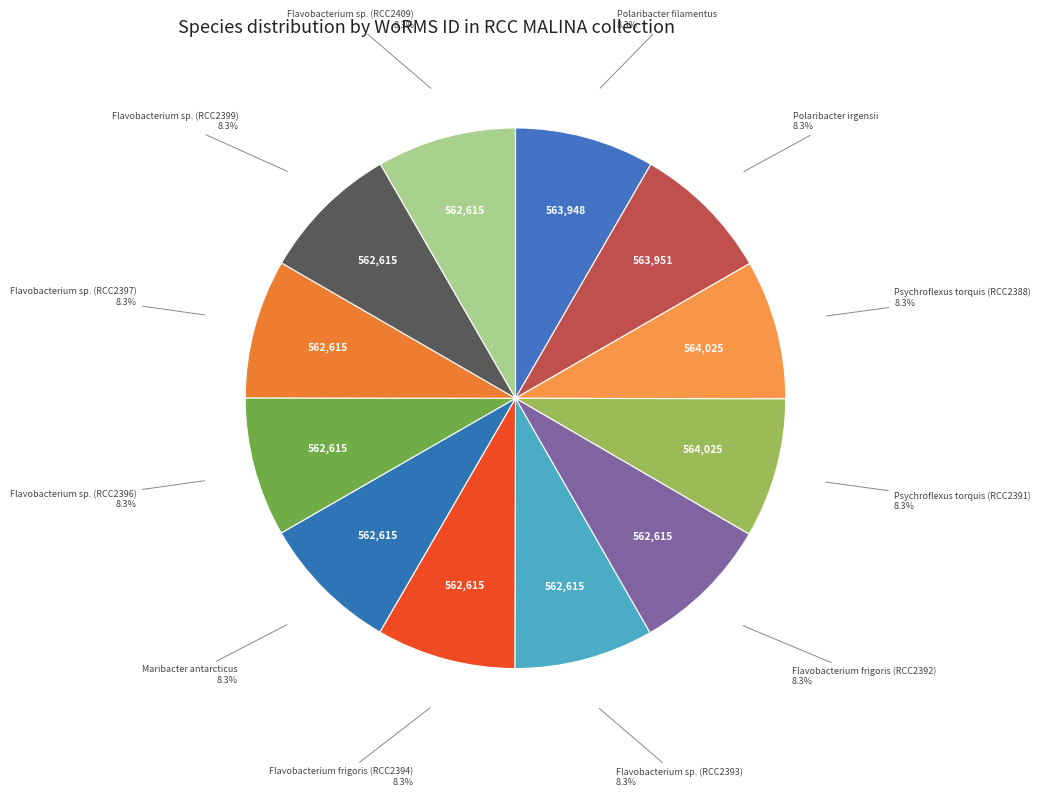

Is it true that Flavobacterium sp. (RCC2409) is 1% of the pie?

False